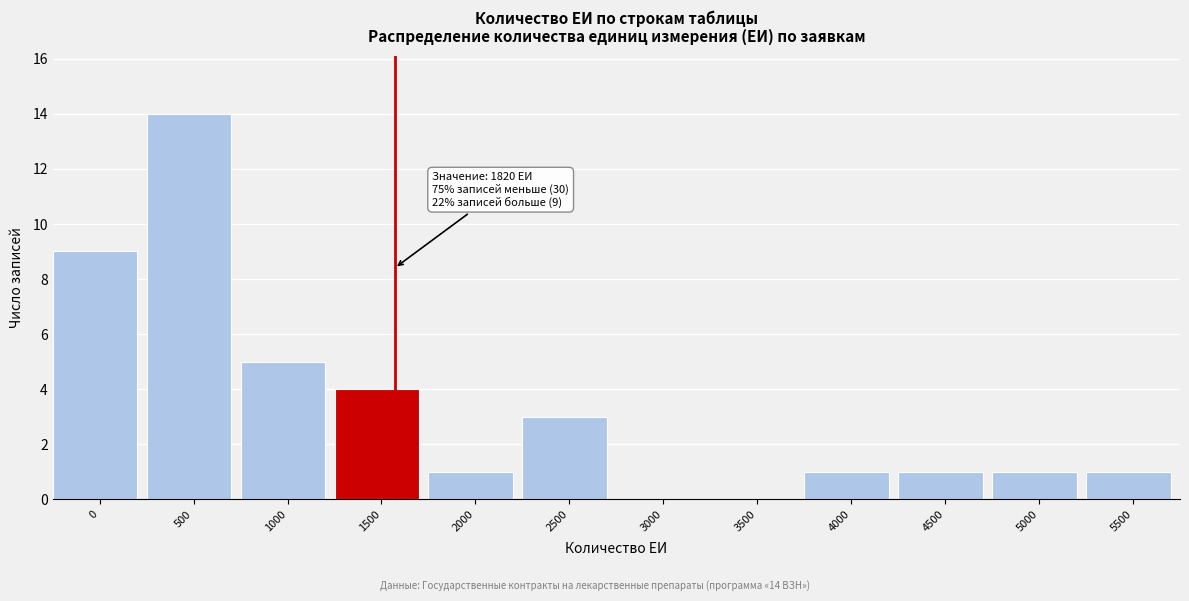

Reading right to left, extract all data points from this chart.

5500=1	5000=1	4500=1	4000=1	3500=0	3000=0	2500=3	2000=1	1500=4	1000=5	500=14	0=9